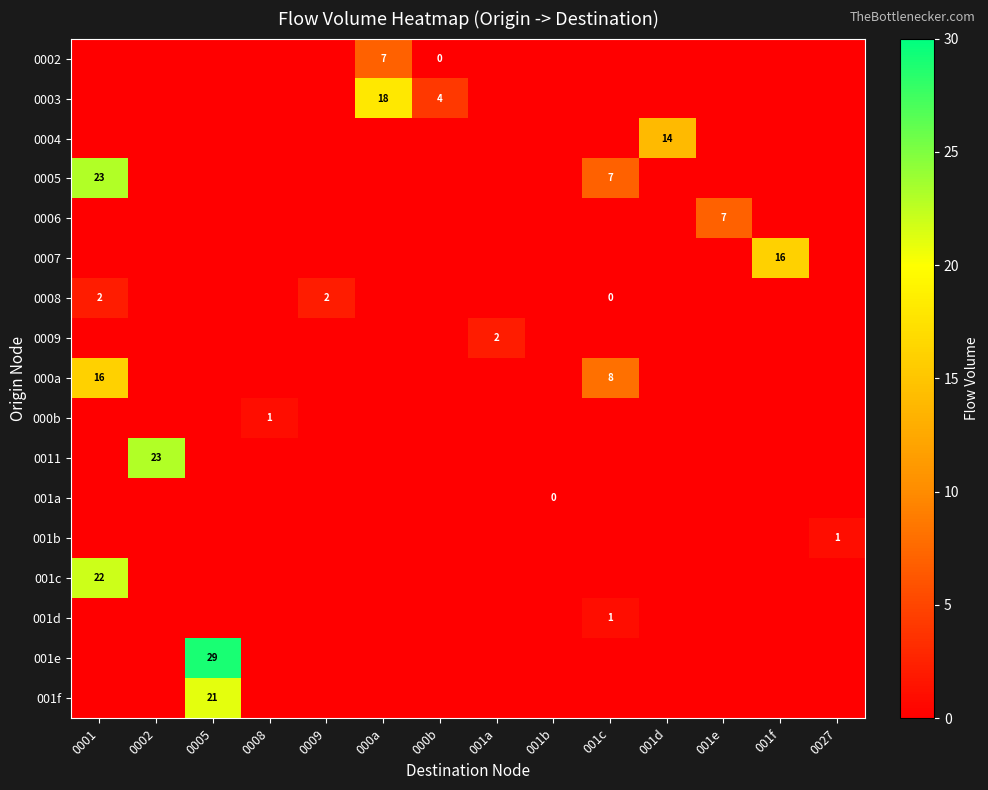

What is the difference between the second highest and second lowest values in the 0008 series?

2